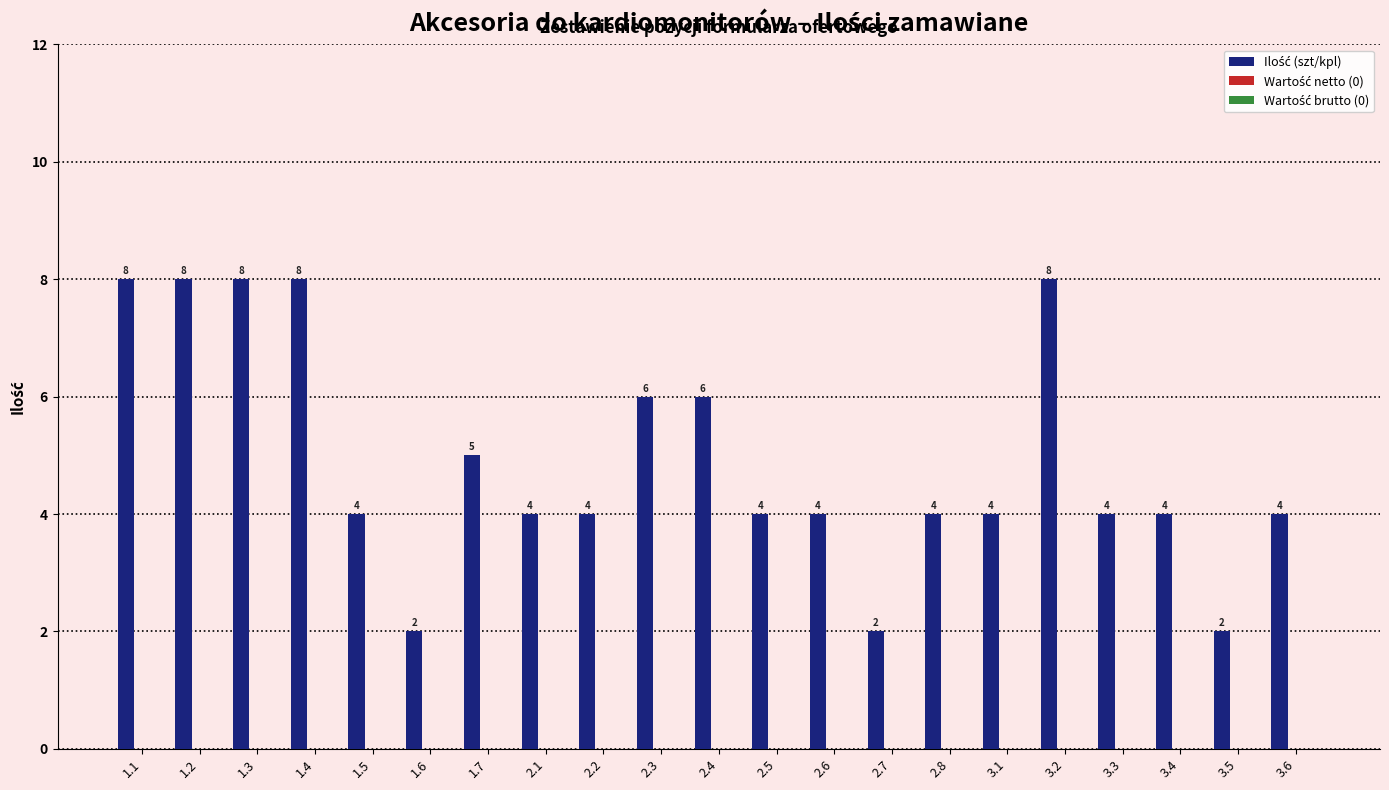

What is the average value?

5